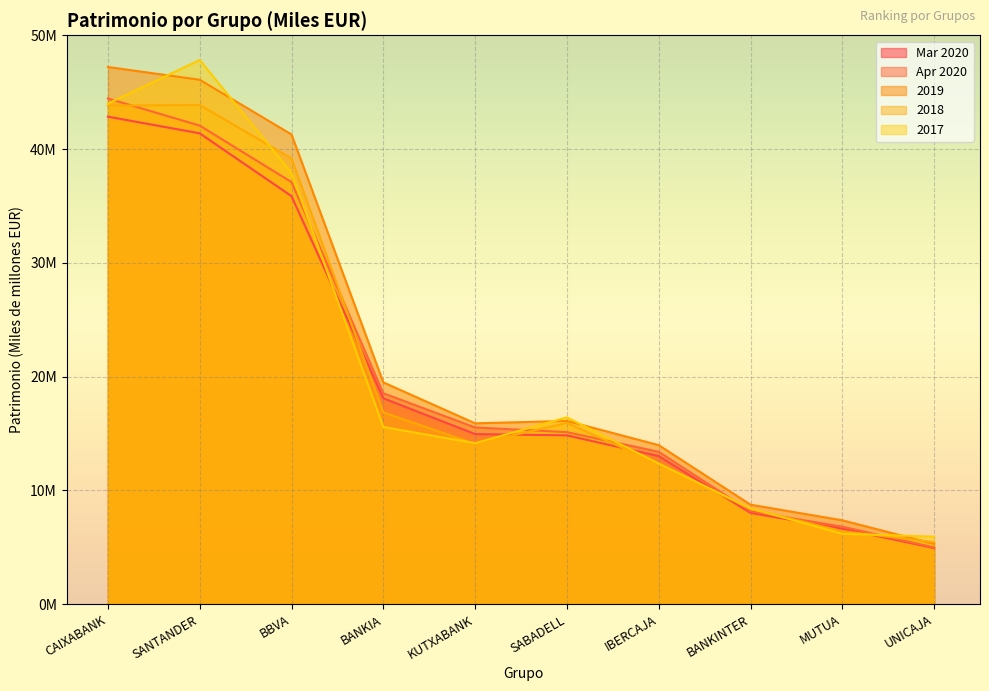

Between BBVA and MUTUA, which is larger?

BBVA